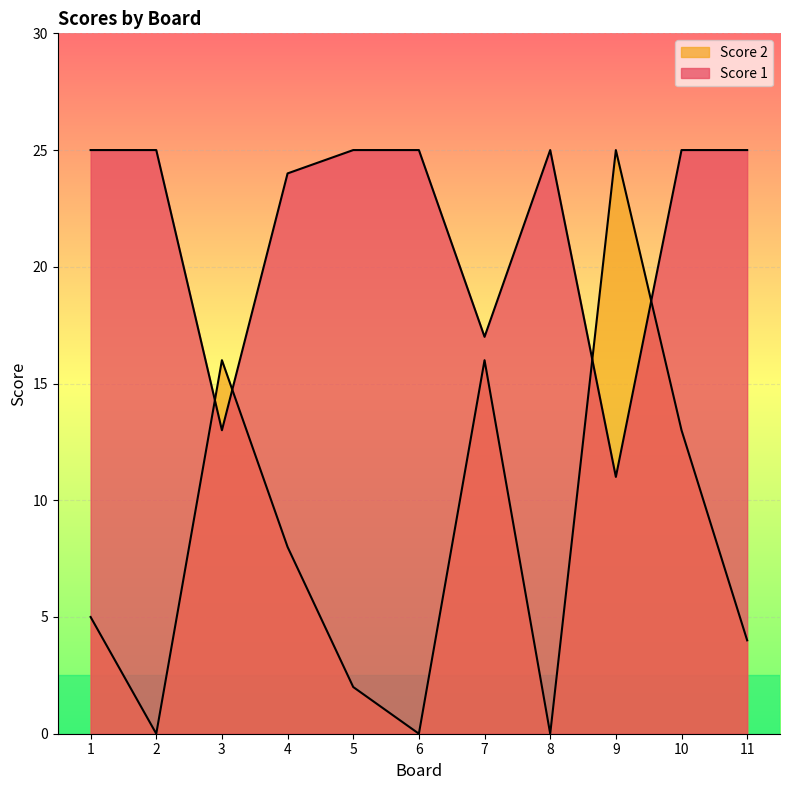

Count the number of categories in the chart.

11